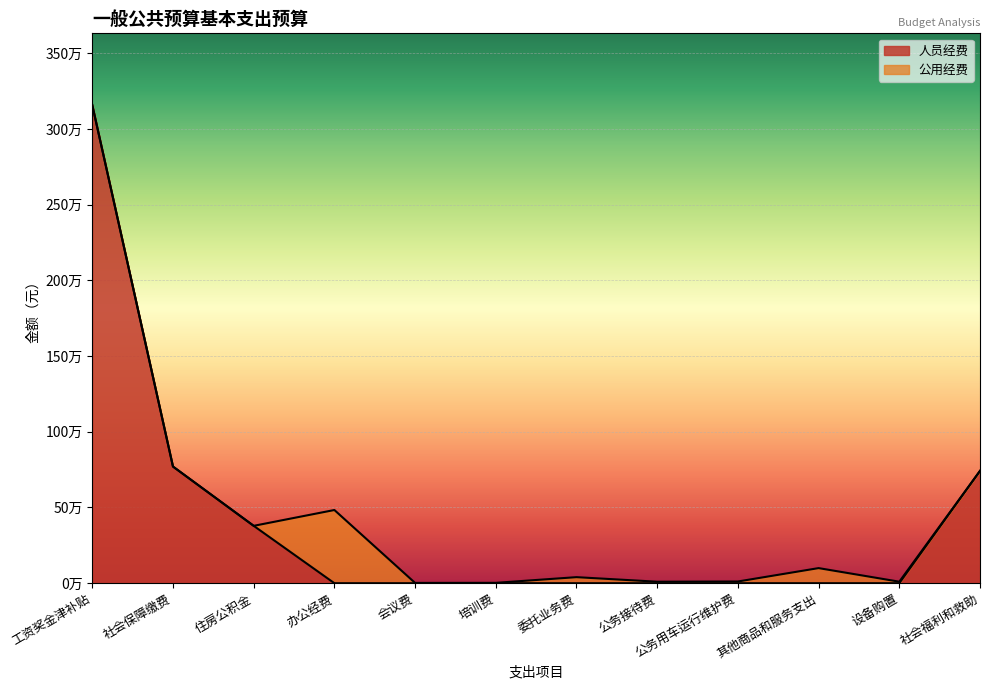

Reading left to right, extract all data points from this chart.

工资奖金津补贴=3157472.8	社会保障缴费=770312.5	住房公积金=378896.7	办公经费=0.0	会议费=0.0	培训费=0.0	委托业务费=0.0	公务接待费=0.0	公务用车运行维护费=0.0	其他商品和服务支出=0.0	设备购置=0.0	社会福利和救助=741798.0